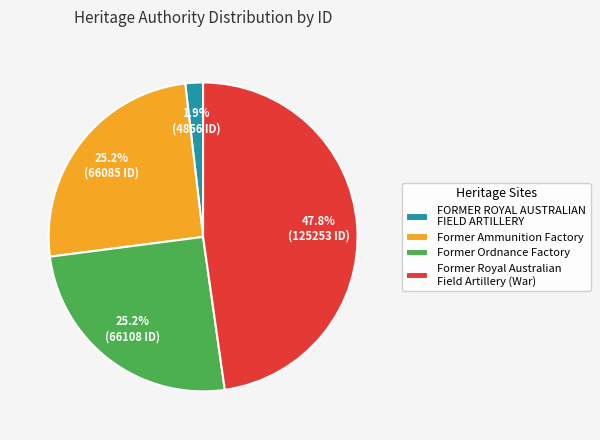

How much of the chart is everything except Former Ordnance Factory?

74.8%